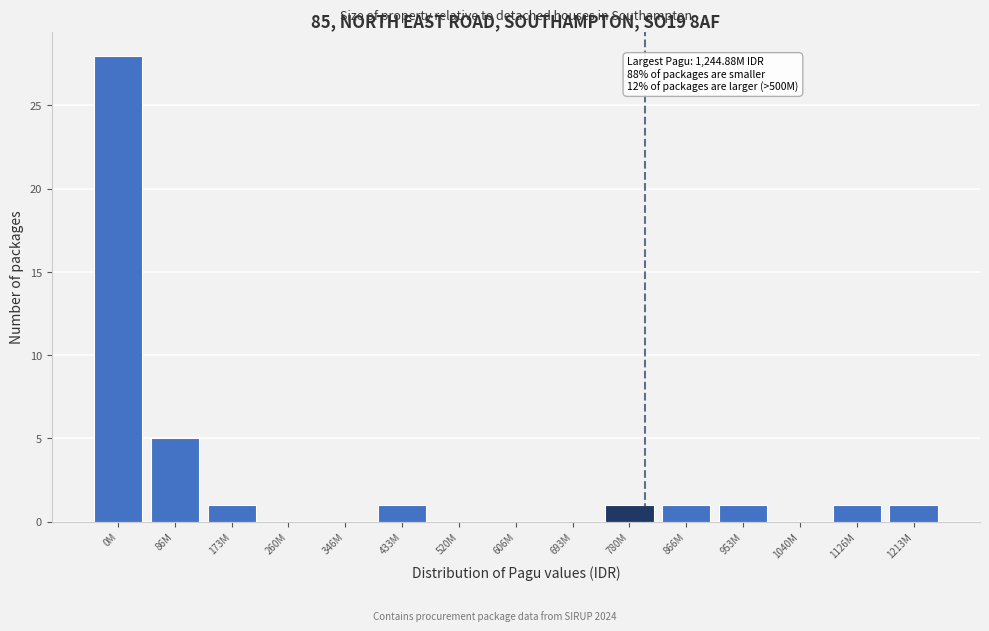

Reading right to left, transcribe all the data shown in this chart.

1213M=1	1126M=1	1040M=0	953M=1	866M=1	780M=1	693M=0	606M=0	520M=0	433M=1	346M=0	260M=0	173M=1	86M=5	0M=28